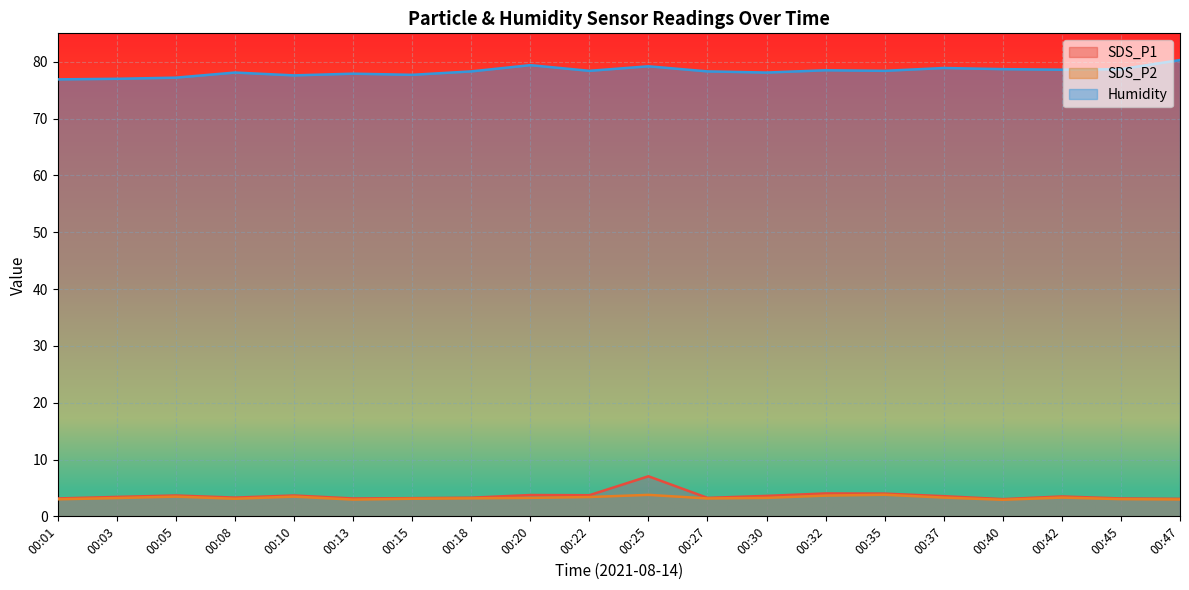

List the series in order of their peak value, lowest first.

SDS_P2, SDS_P1, Humidity